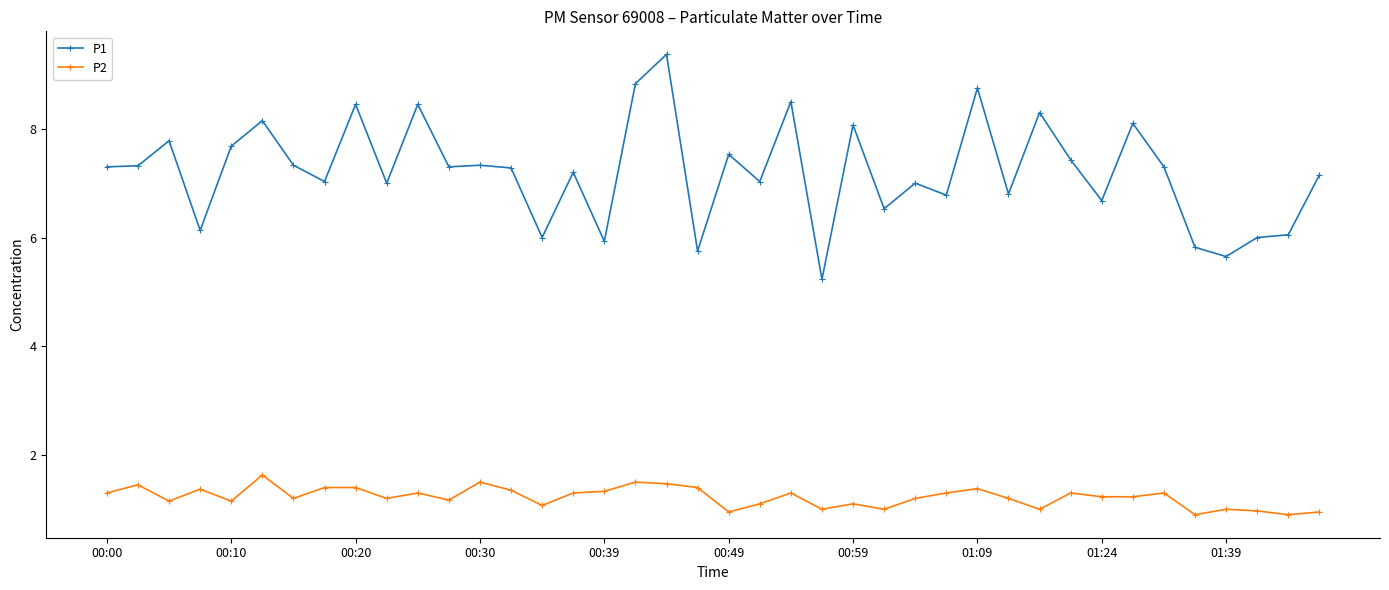

True or false: P2 and P1 intersect in this chart.

False